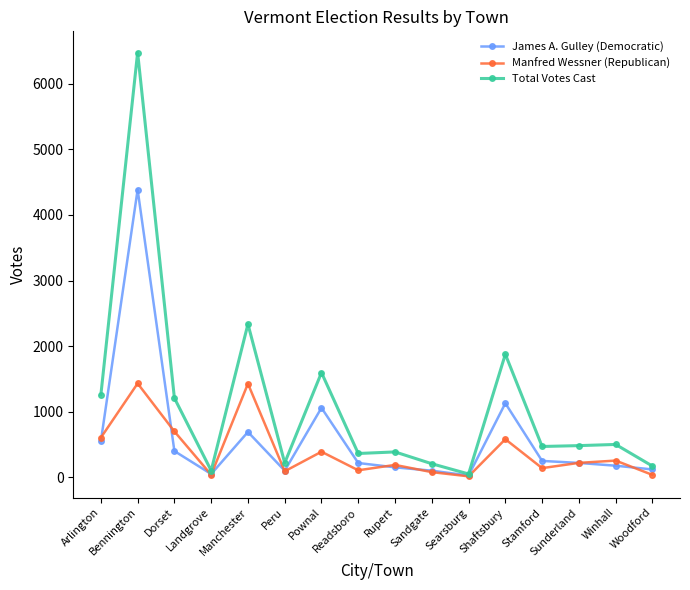

What is the greatest value displayed?

6476